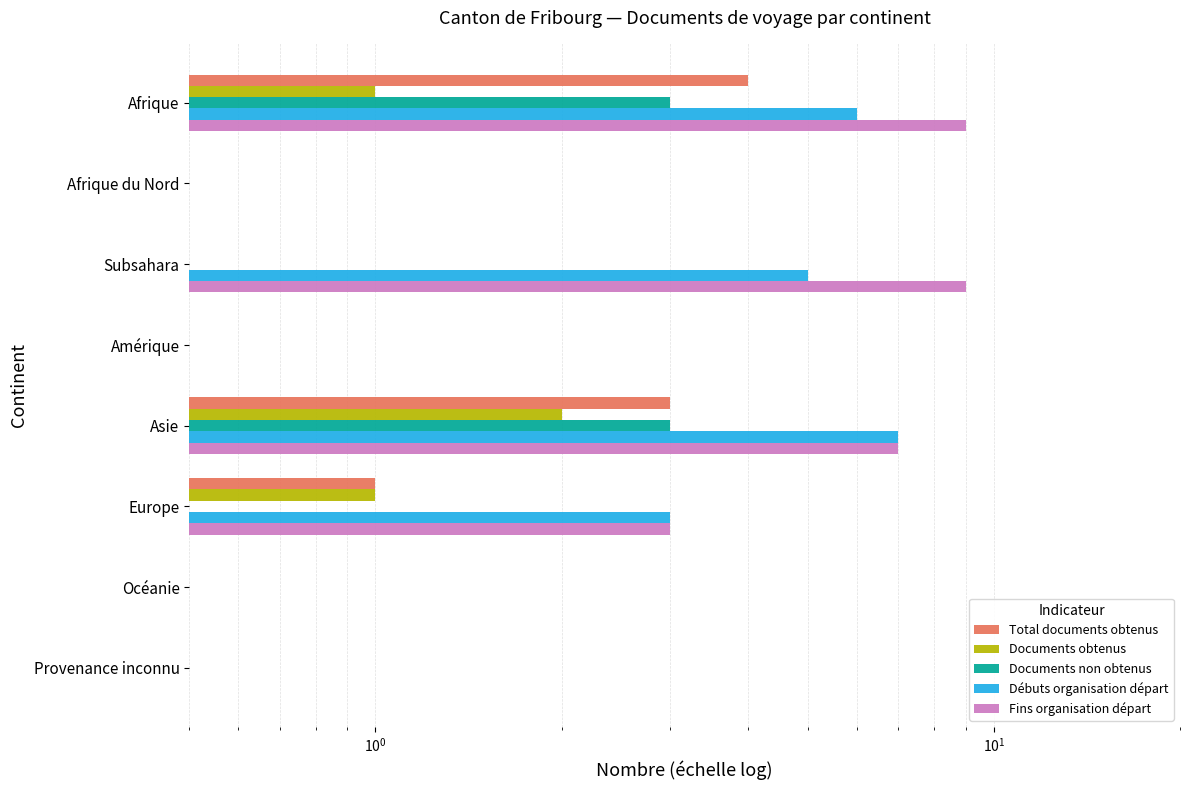

What is the greatest value displayed?

9.0